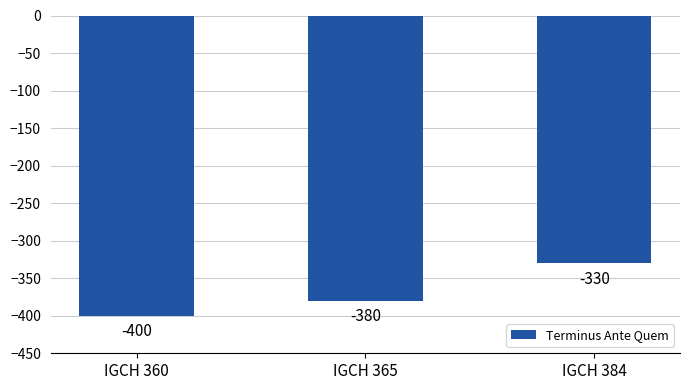

Which label corresponds to the largest value in the chart?

IGCH 384